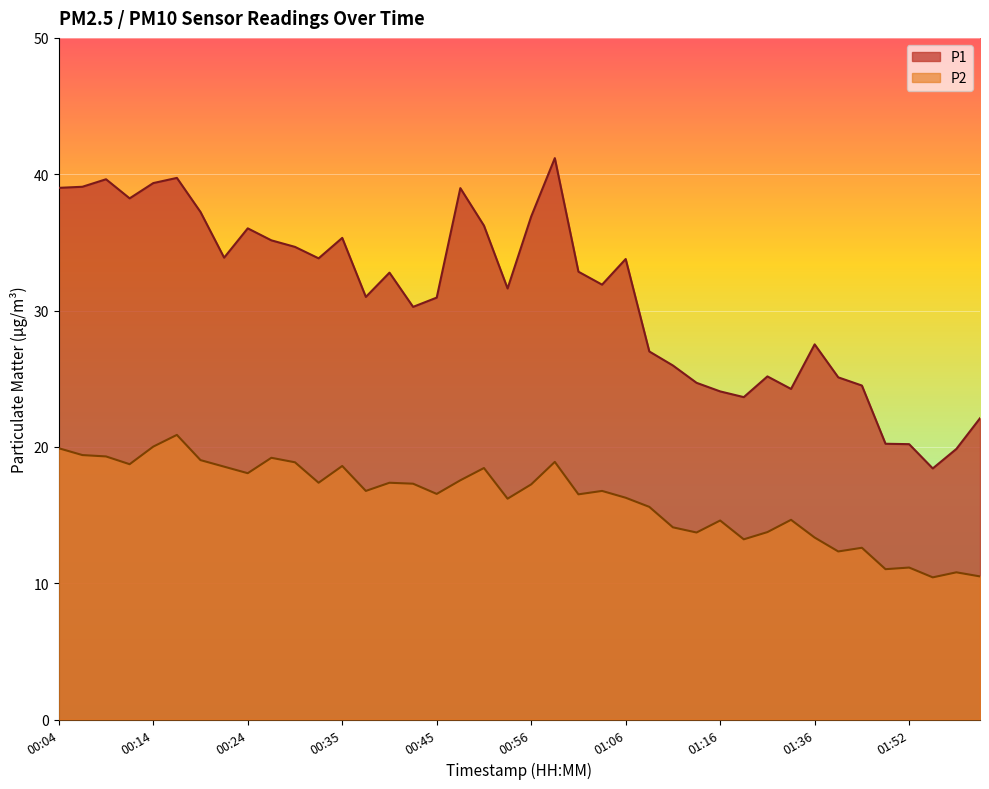

How many distinct data groups are displayed?

2